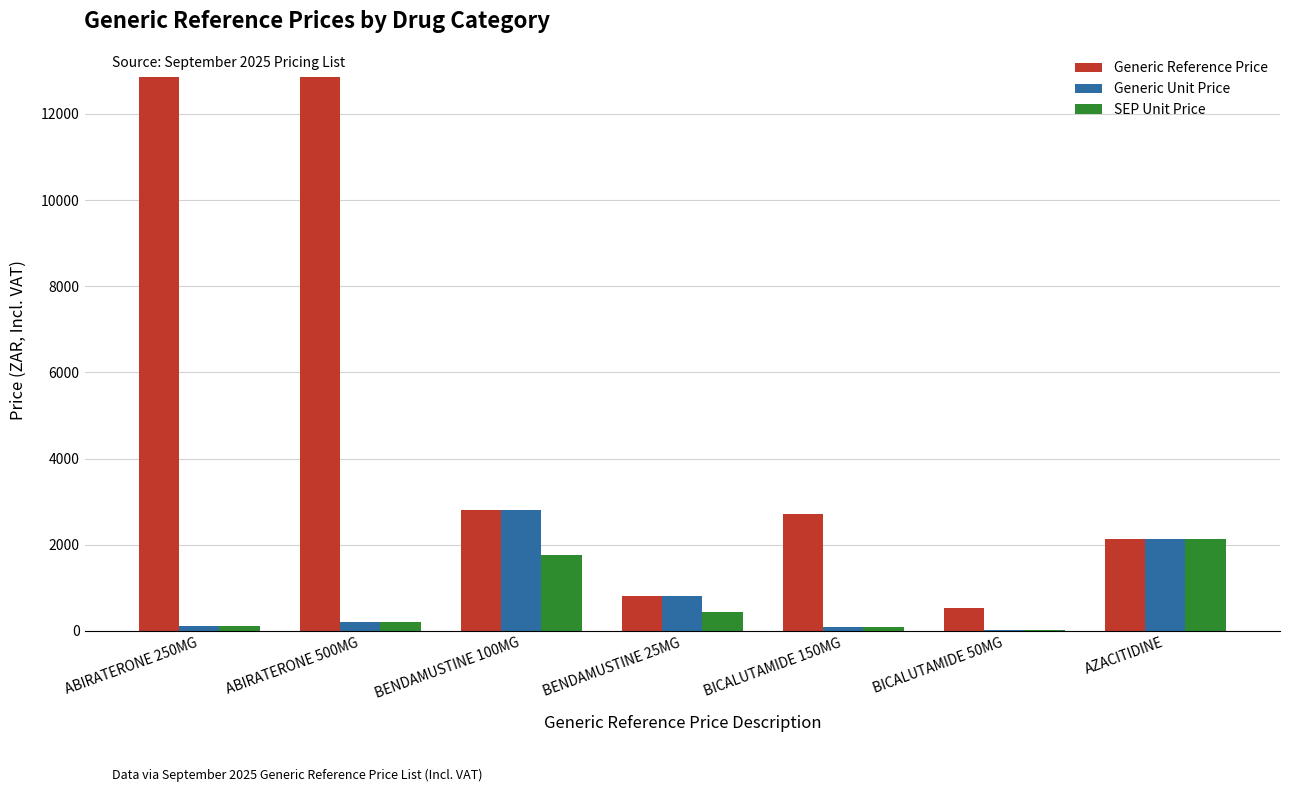

How many data points in Generic Unit Price are above 214?

4